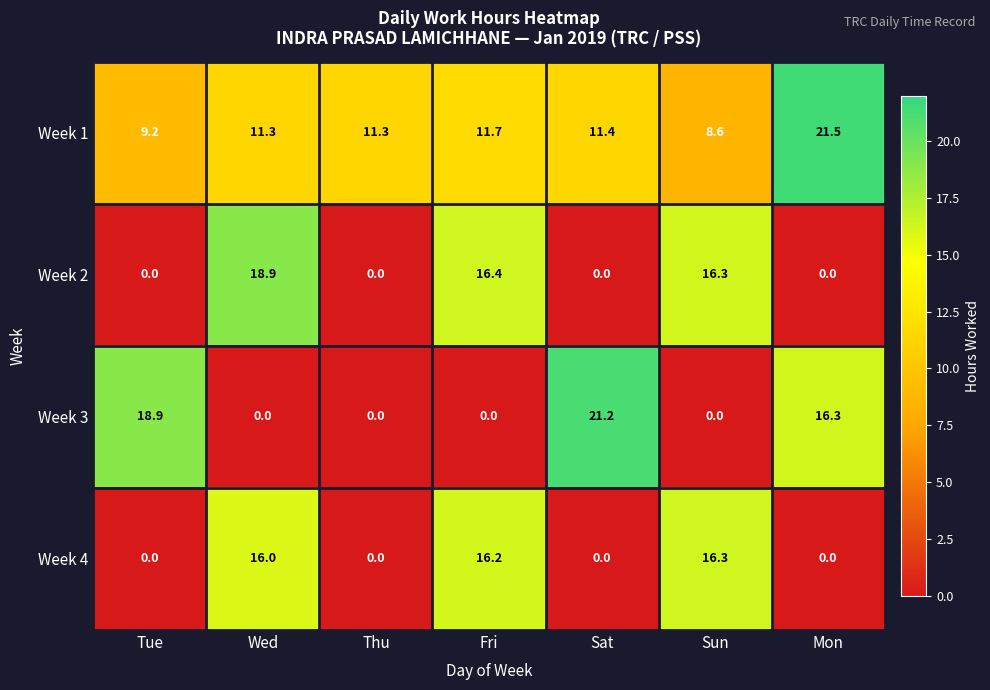

Rank the series at Wed from lowest to highest value.

Week 3, Week 1, Week 4, Week 2